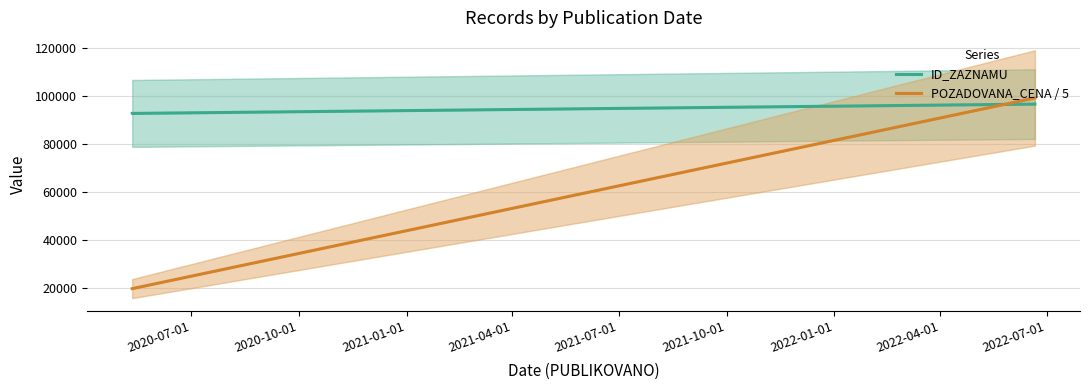

How many POZADOVANA_CENA / 5 values are between 19854 and 99212?

3